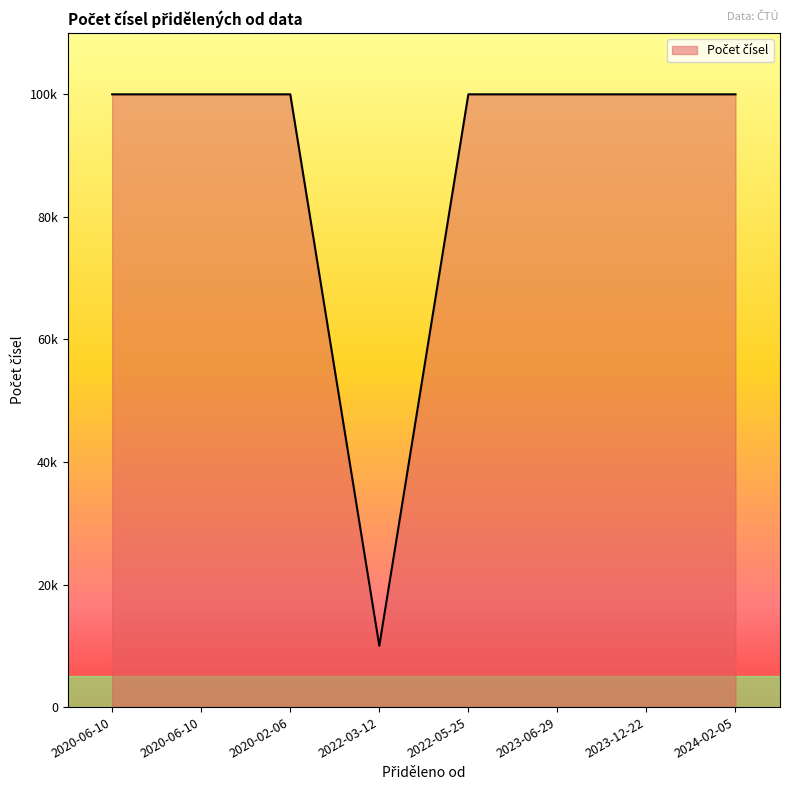

What is the label of the 7th point from the left?

2023-12-22